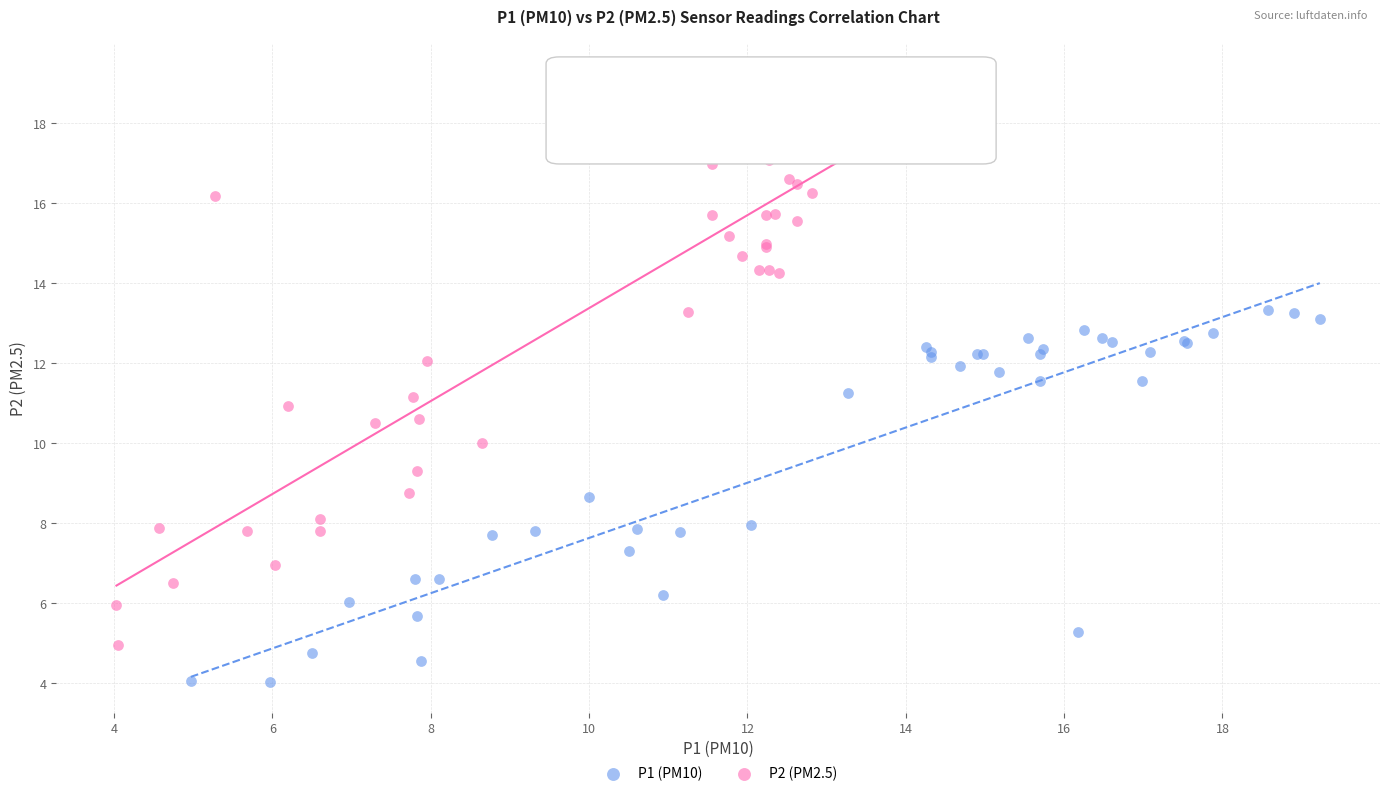

Which series has the widest spread of Y values?

P2 (PM2.5)